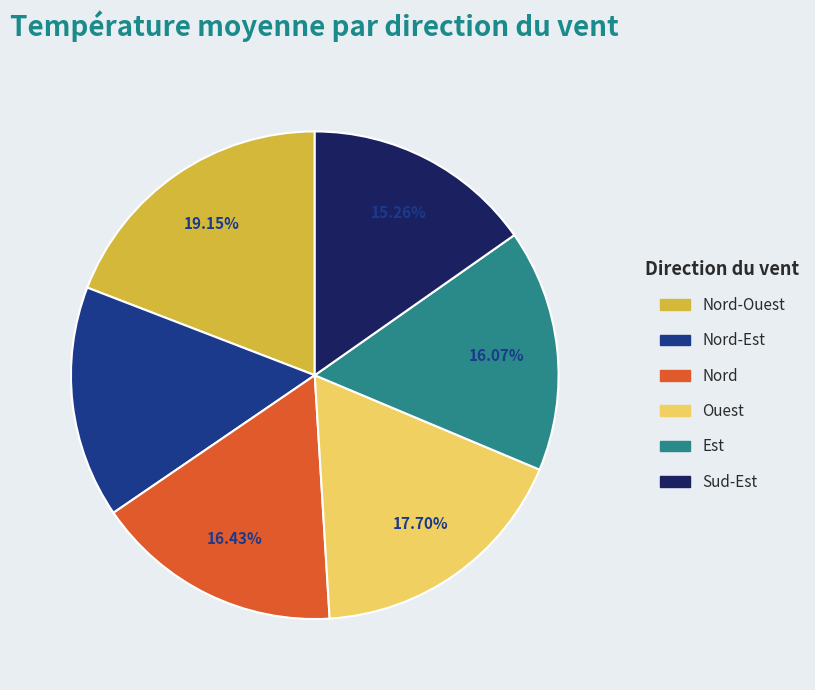

Is there a majority slice in this chart?

No